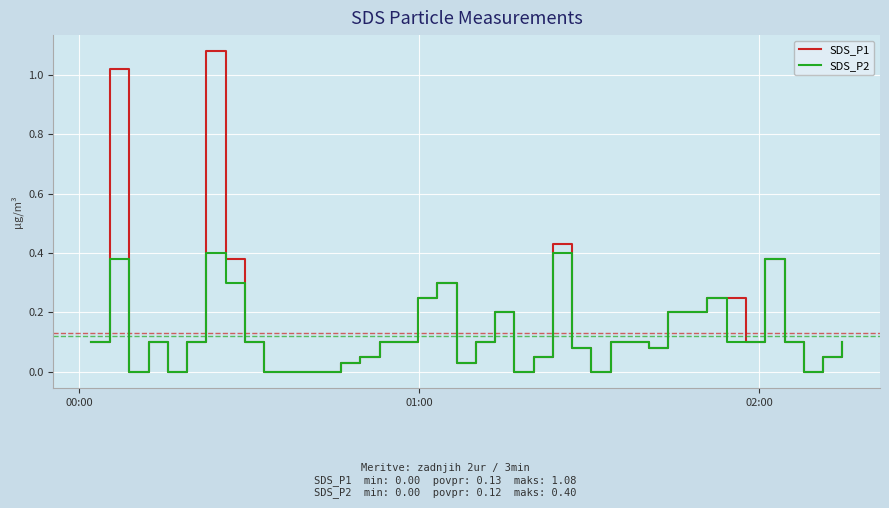

Which series has the largest range (max minus min)?

SDS_P1